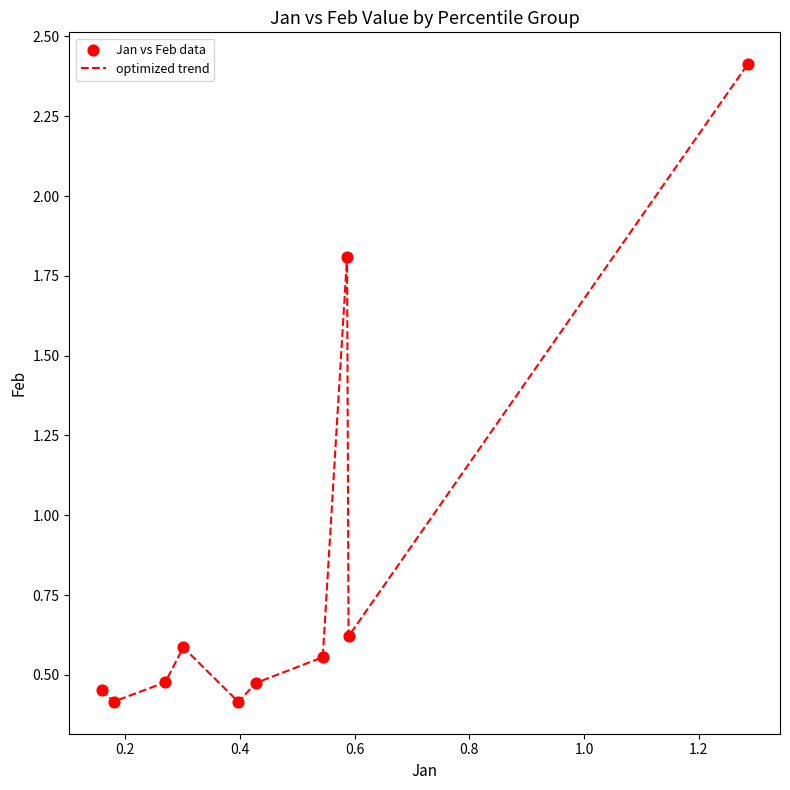

What is the difference between the maximum and minimum values?

2.0